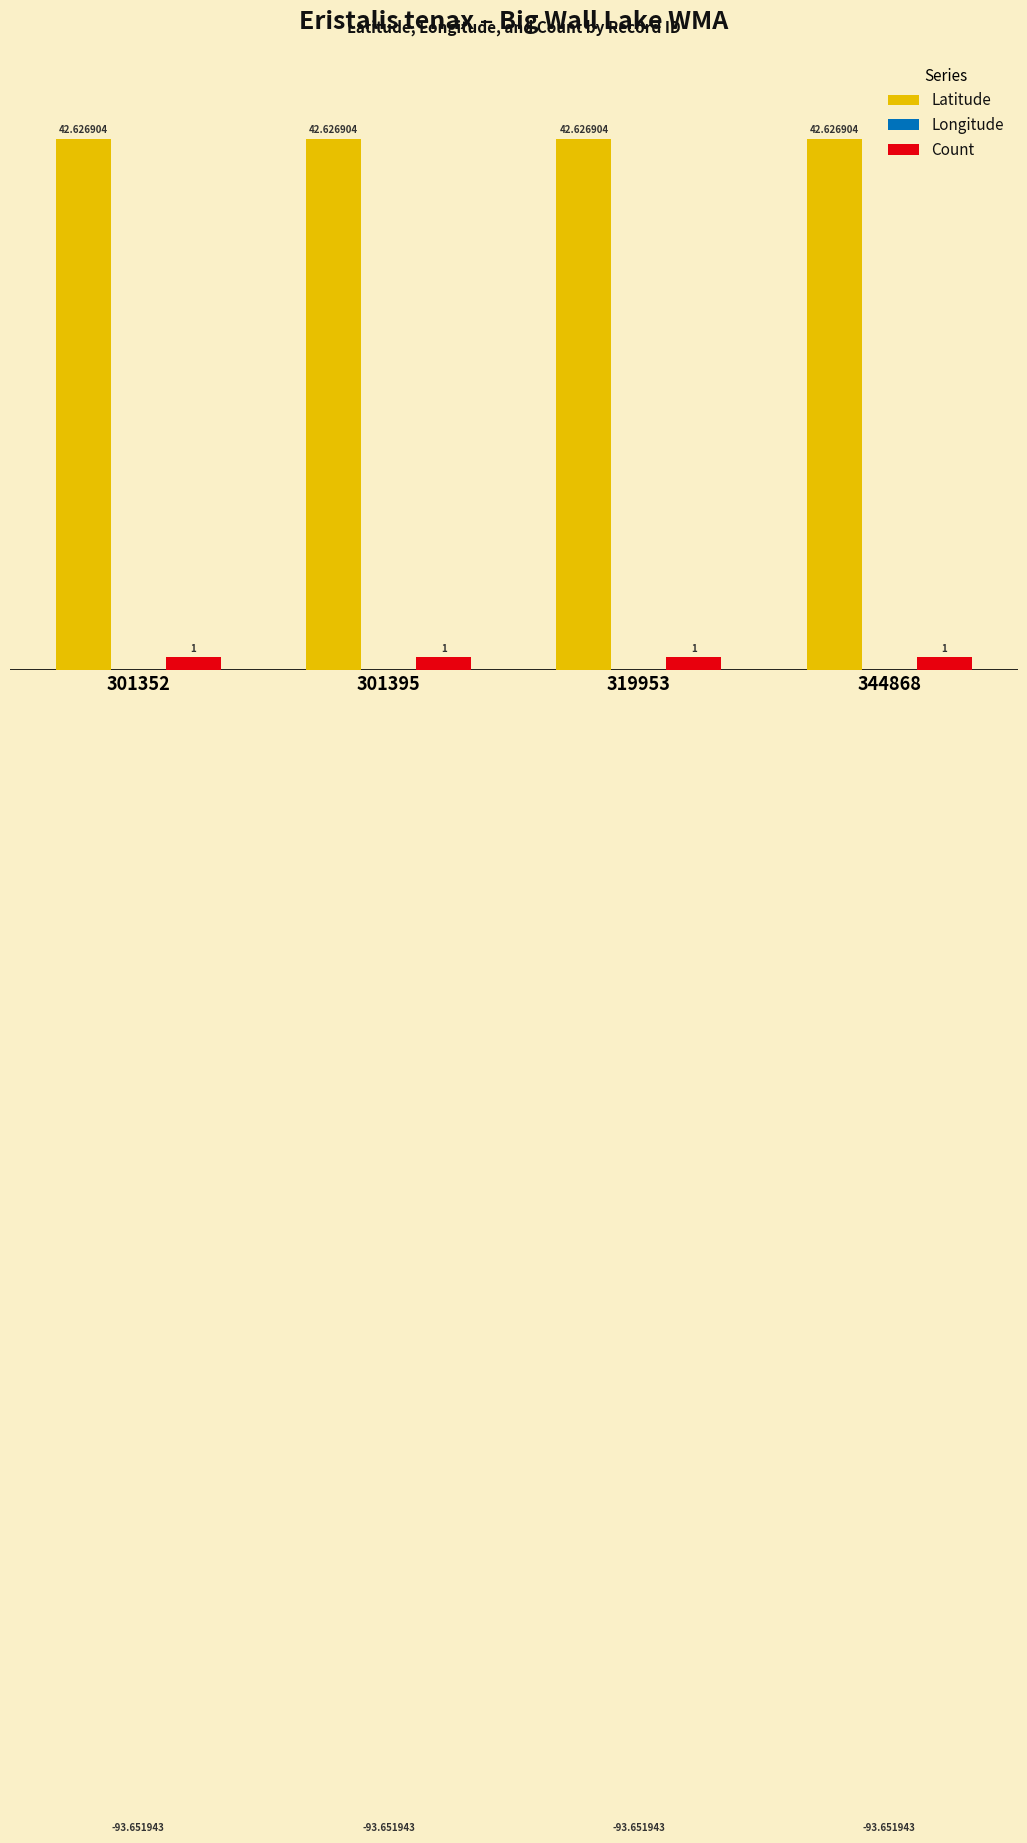

What is the sum of the Latitude values at 301352 and 344868?

85.3